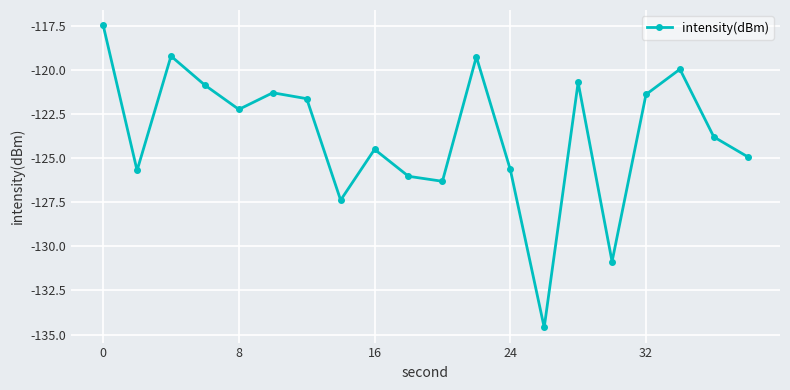

What is the sum of all values?

-2473.9